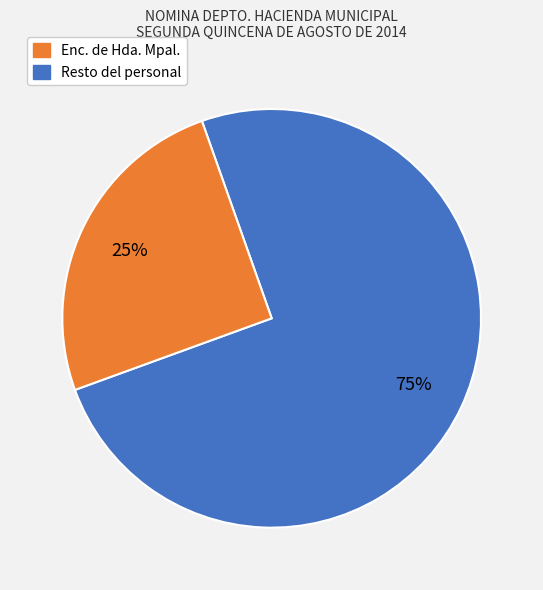

Does any single category account for the majority?

Yes